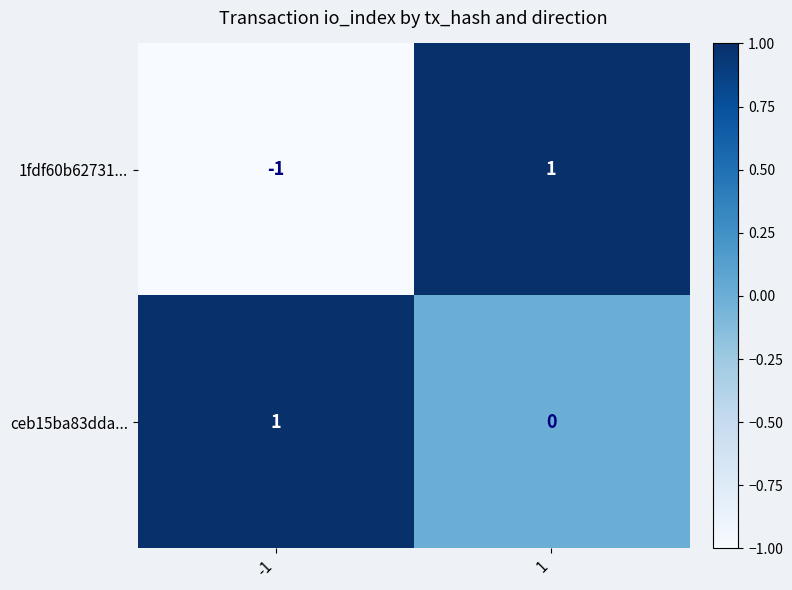

List the series in order of their overall mean, lowest first.

1fdf60b62731..., ceb15ba83dda...